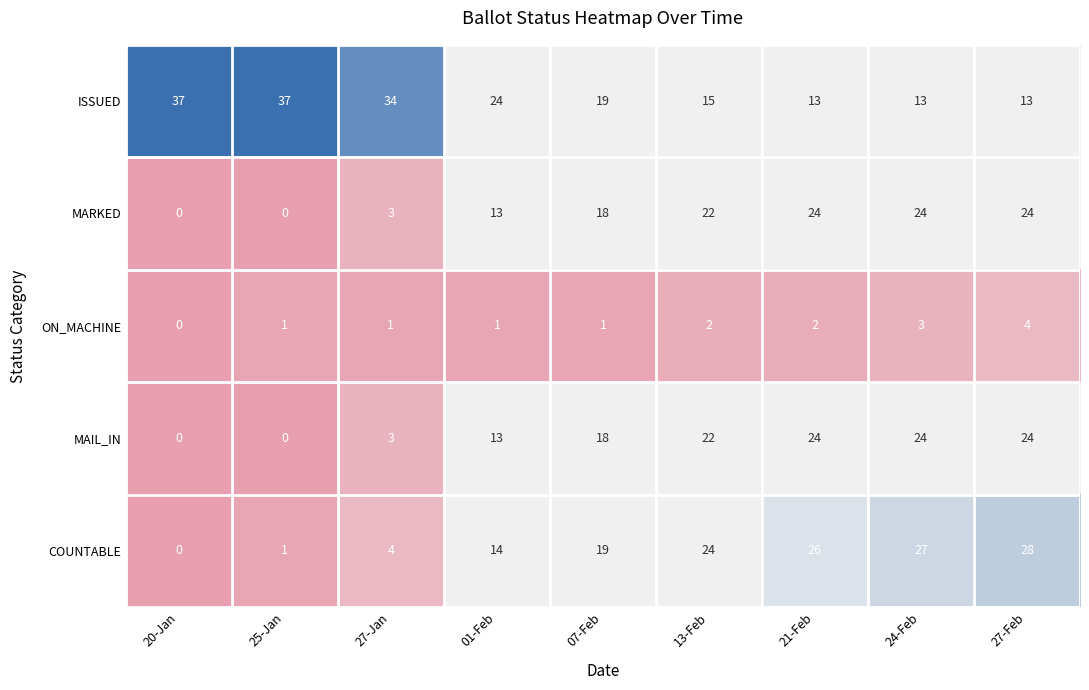

What is the highest value of the MARKED series?

24